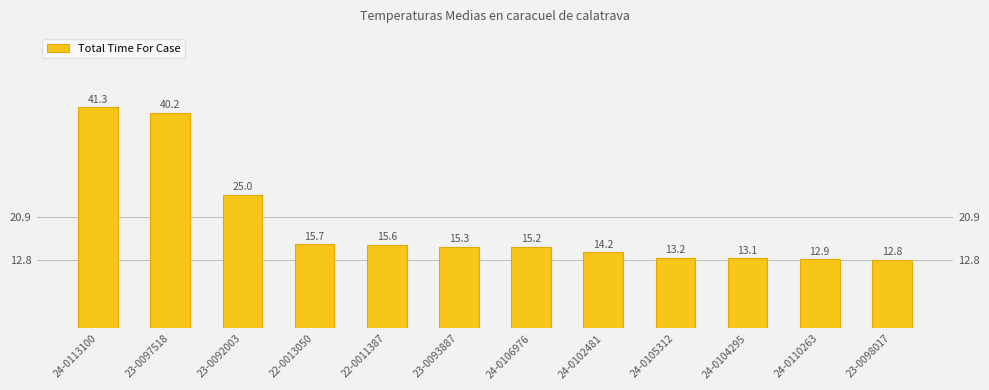

What is the label of the 3rd bar from the left?

23-0092003